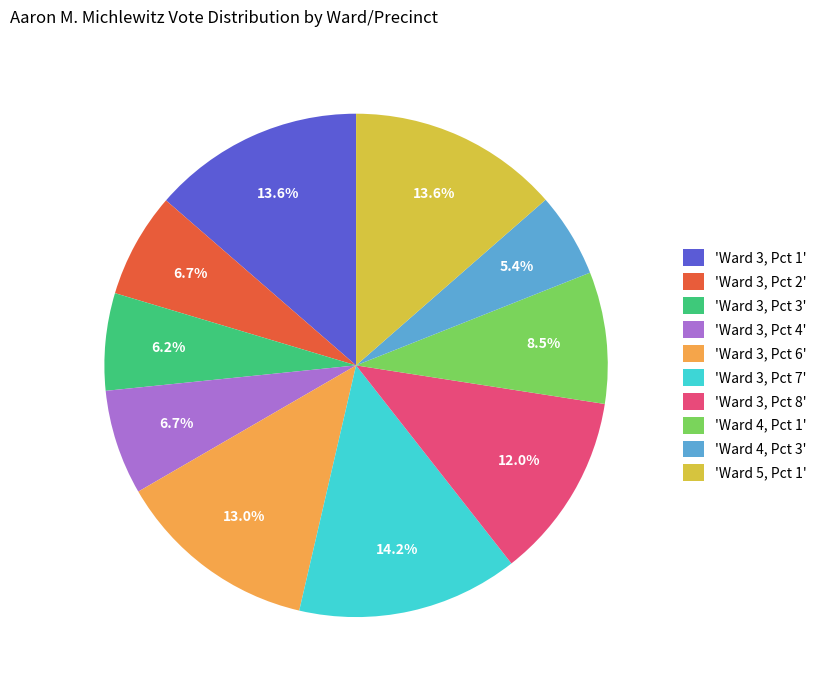

What portion of the pie excludes 'Ward 3, Pct 7'?

85.8%